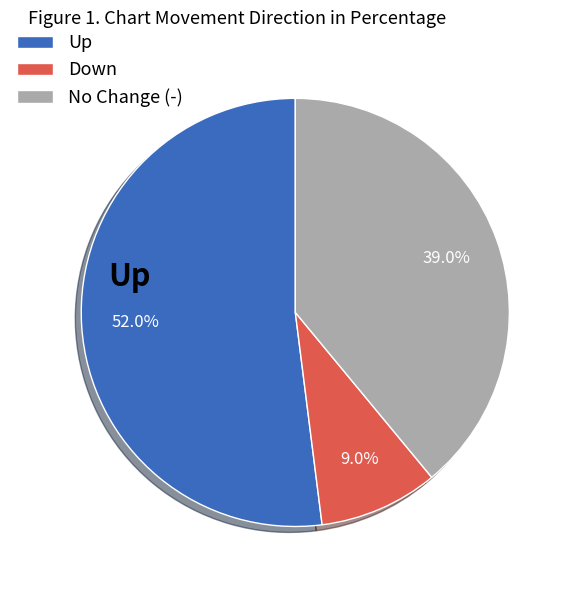

Is the sum of Down and No Change (-) greater than half?

No